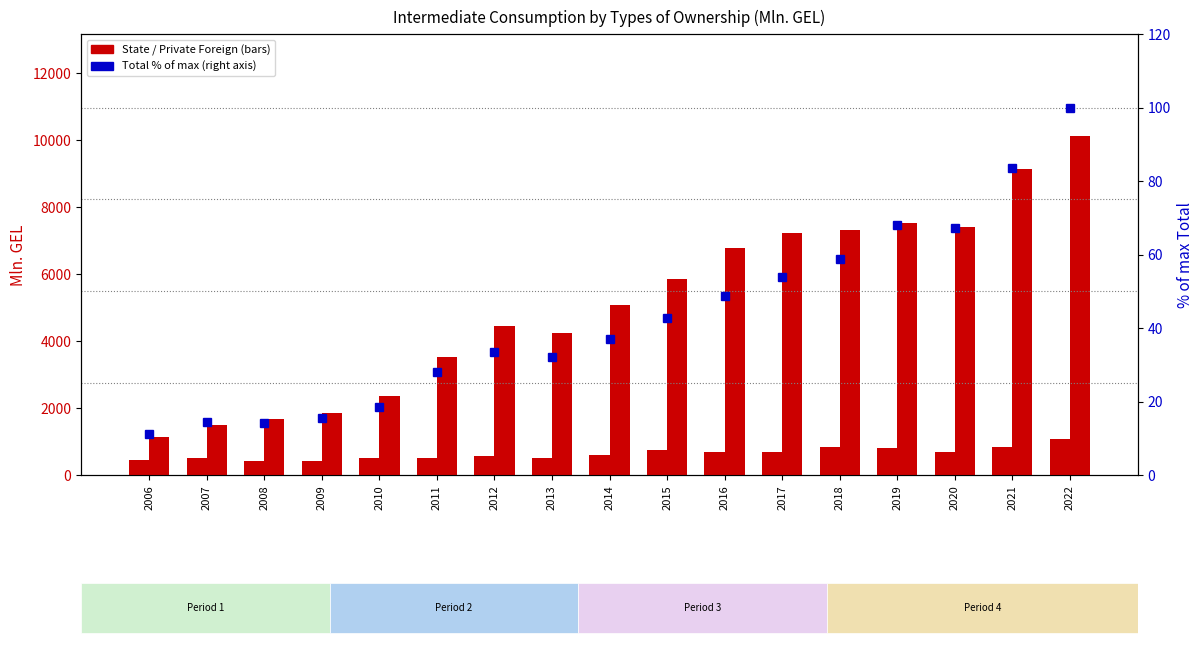

Reading left to right, extract all data points from this chart.

State: 2006=449.7	2007=519.0	2008=430.6	2009=406.3	2010=505.1	2011=507.3	2012=571.5	2013=521.1	2014=600.2	2015=753.9	2016=676.4	2017=698.6	2018=826.4	2019=802.0	2020=690.4	2021=829.4	2022=1067.6
Private Foreign: 2006=1120.6	2007=1481.1	2008=1663.6	2009=1854.8	2010=2347.9	2011=3519.1	2012=4462.8	2013=4237.5	2014=5063.6	2015=5843.0	2016=6788.2	2017=7232.2	2018=7332.0	2019=7523.7	2020=7420.6	2021=9136.2	2022=10133.9
Total (% of max): 2006=11.0	2007=14.3	2008=14.3	2009=15.5	2010=18.5	2011=28.0	2012=33.4	2013=32.0	2014=37.1	2015=42.8	2016=48.8	2017=53.8	2018=58.7	2019=67.9	2020=67.3	2021=83.6	2022=100.0